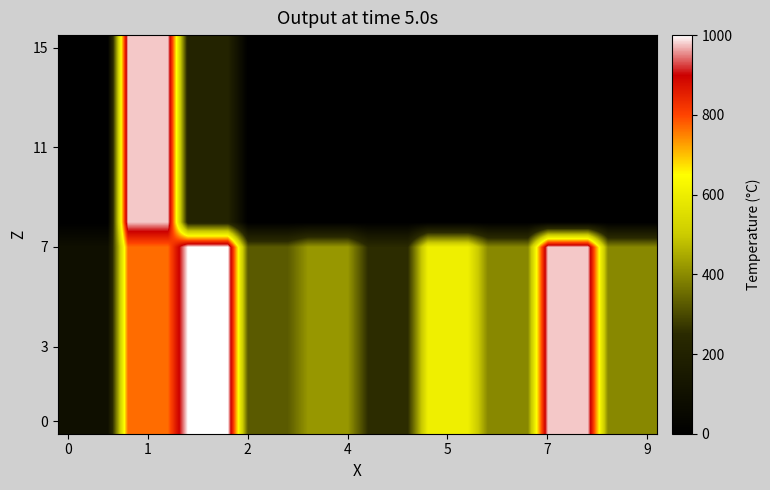

How many data points does each series have?

30